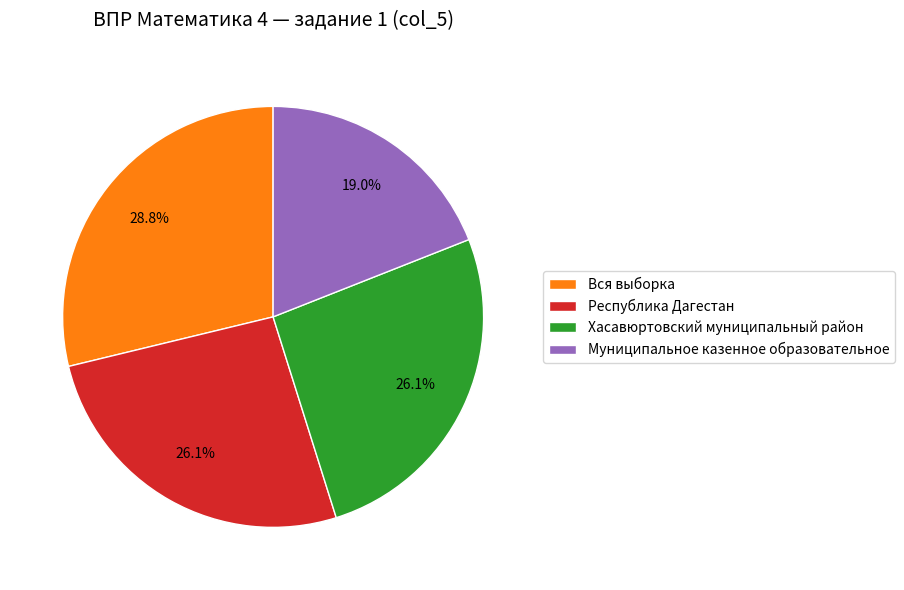

True or false: Республика Дагестан accounts for 26% of the total.

True